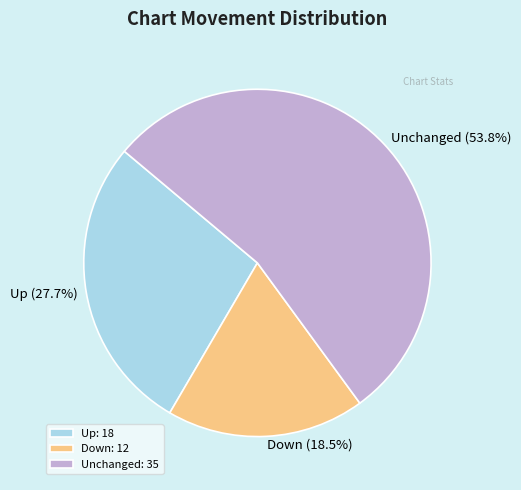

Between Down (18.5%) and Unchanged (53.8%), which is larger?

Unchanged (53.8%)